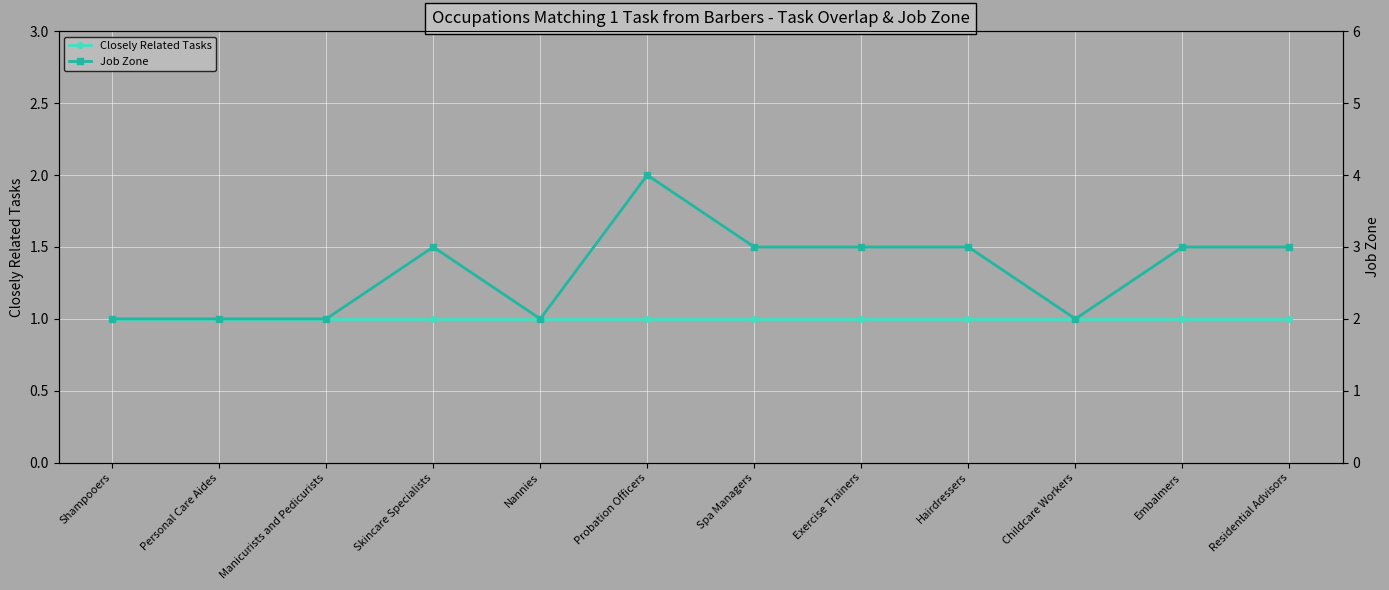

Which series changed the most between Manicurists and Pedicurists and Spa Managers?

Job Zone